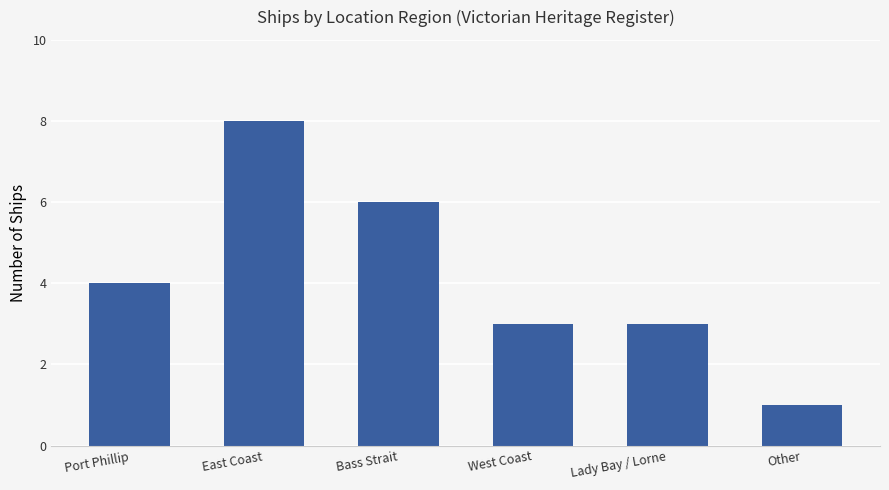

The chart shows a value of 1 at Other. True or false?

True